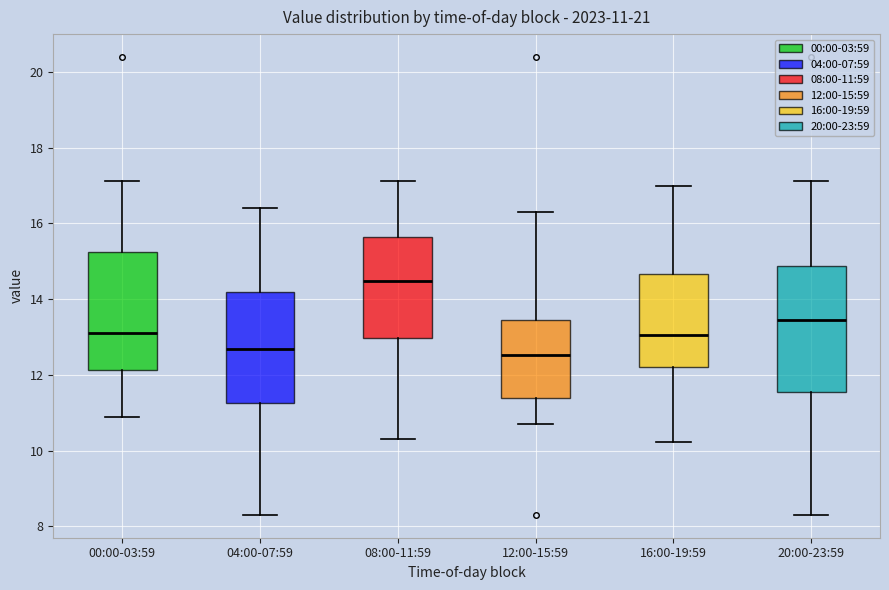

Which box has the highest median line?

08:00-11:59